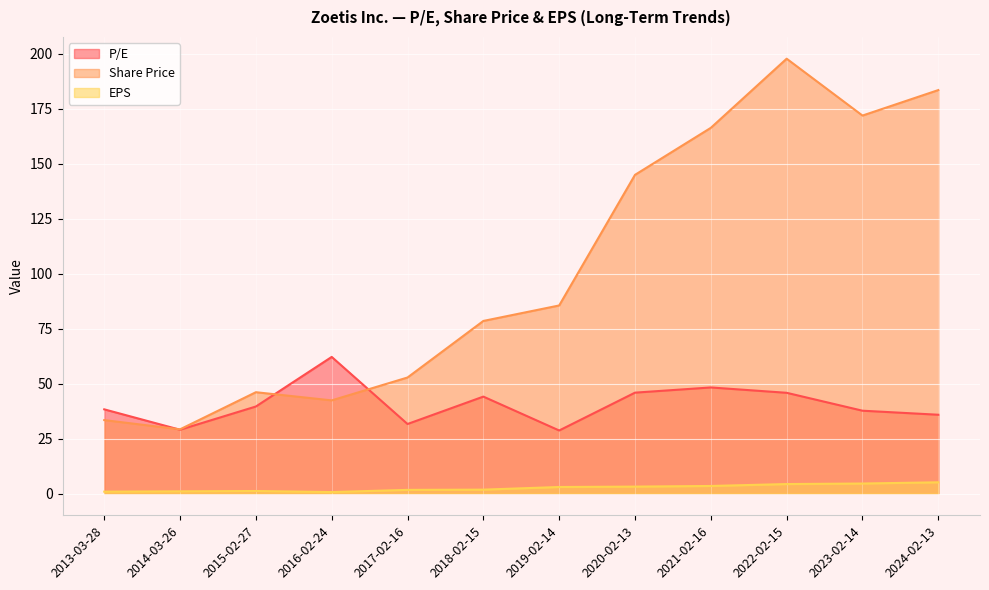

The Share Price series shows 78.5 at 2018-02-15. True or false?

True